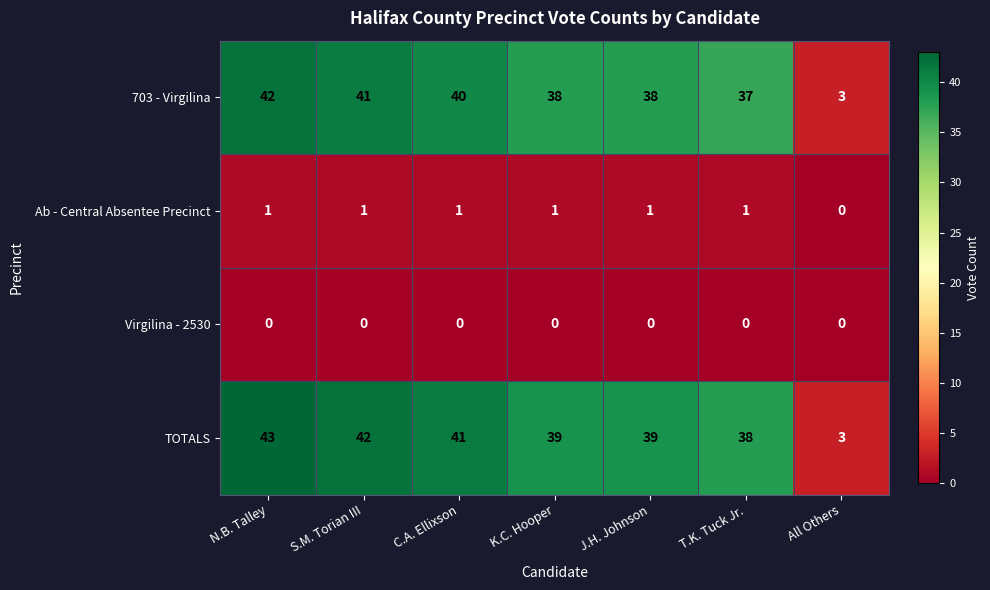

Reading right to left, transcribe all the data shown in this chart.

703 - Virgilina: All Others=3	T.K. Tuck Jr.=37	J.H. Johnson=38	K.C. Hooper=38	C.A. Ellixson=40	S.M. Torian III=41	N.B. Talley=42
Ab - Central Absentee Precinct: All Others=0	T.K. Tuck Jr.=1	J.H. Johnson=1	K.C. Hooper=1	C.A. Ellixson=1	S.M. Torian III=1	N.B. Talley=1
Virgilina - 2530: All Others=0	T.K. Tuck Jr.=0	J.H. Johnson=0	K.C. Hooper=0	C.A. Ellixson=0	S.M. Torian III=0	N.B. Talley=0
TOTALS: All Others=3	T.K. Tuck Jr.=38	J.H. Johnson=39	K.C. Hooper=39	C.A. Ellixson=41	S.M. Torian III=42	N.B. Talley=43